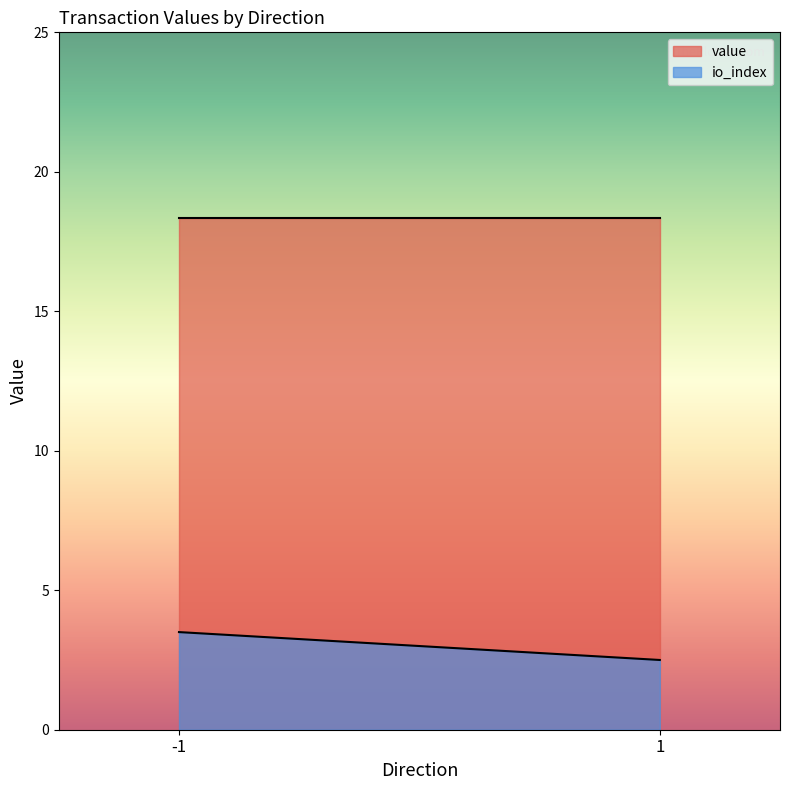

How many lines are shown in the chart?

2